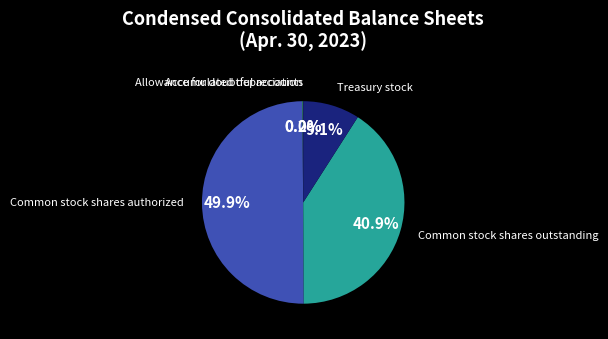

Which slice is the largest?

Common stock shares authorized